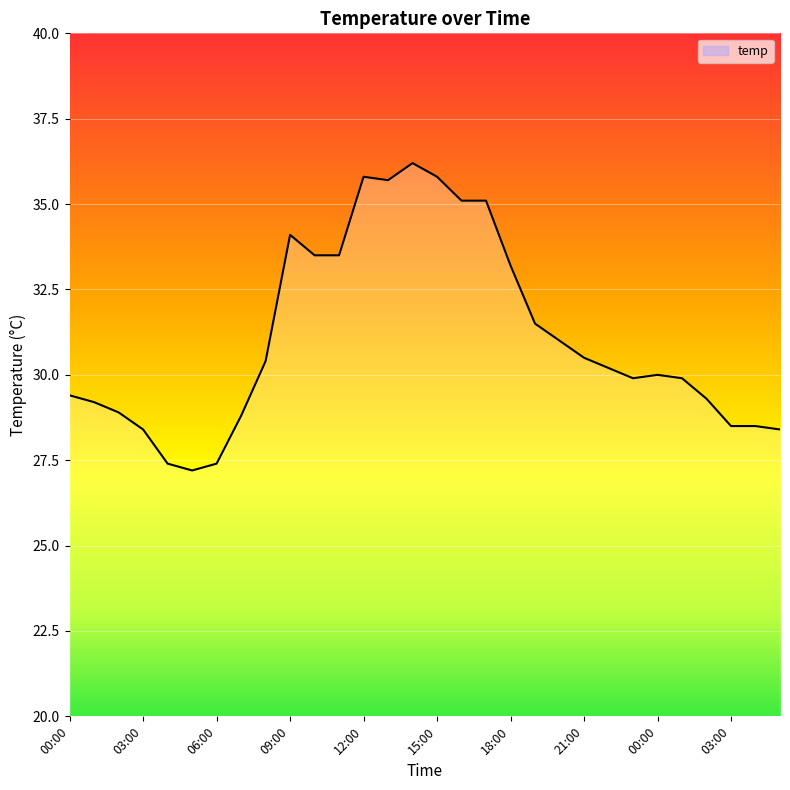

Reading left to right, list all the values displayed in this chart.

29.4	29.2	28.9	28.4	27.4	27.2	27.4	28.8	30.4	34.1	33.5	33.5	35.8	35.7	36.2	35.8	35.1	35.1	33.2	31.5	31.0	30.5	30.2	29.9	30.0	29.9	29.3	28.5	28.5	28.4